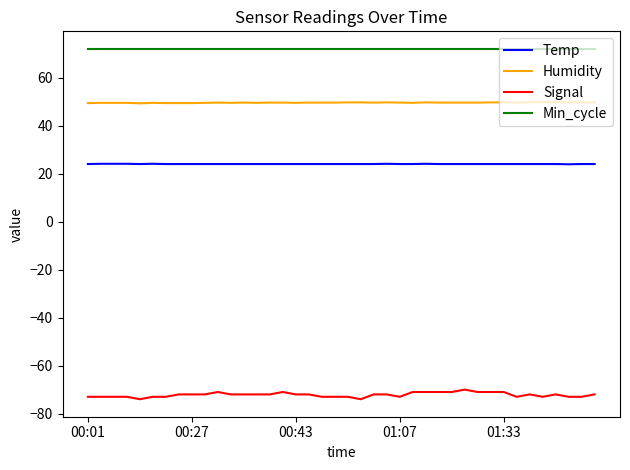

What is the minimum value for Temp?

23.9